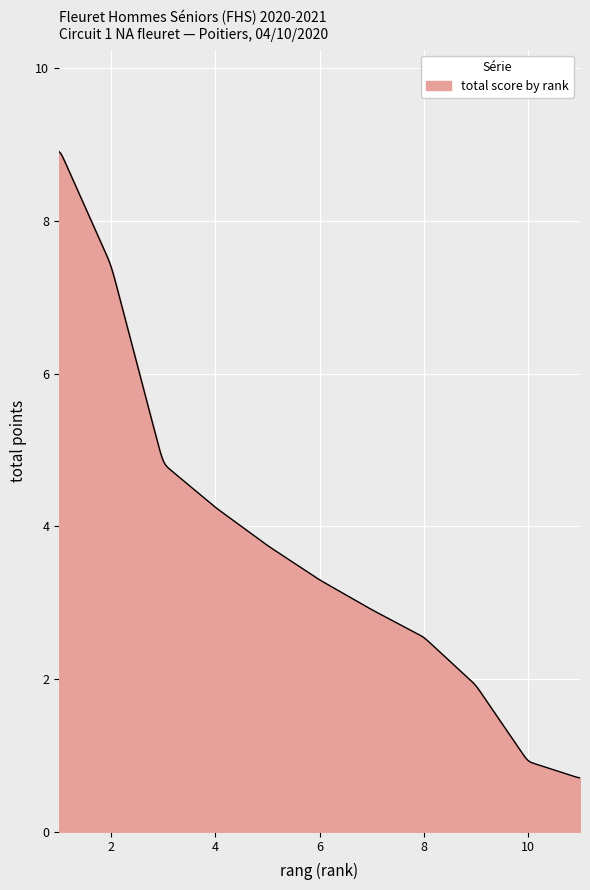

What is the minimum value shown in the chart?

0.7